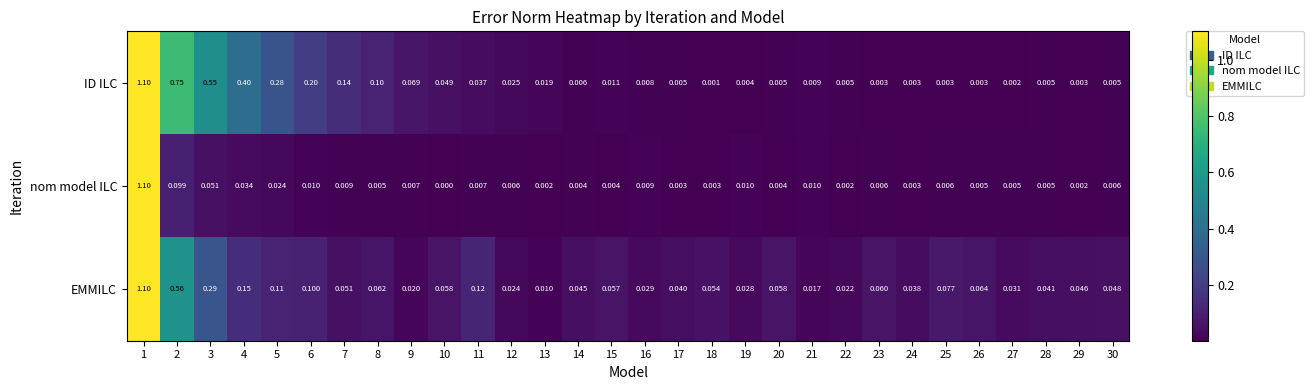

Between 26 and 30, which series saw the biggest shift?

EMMILC